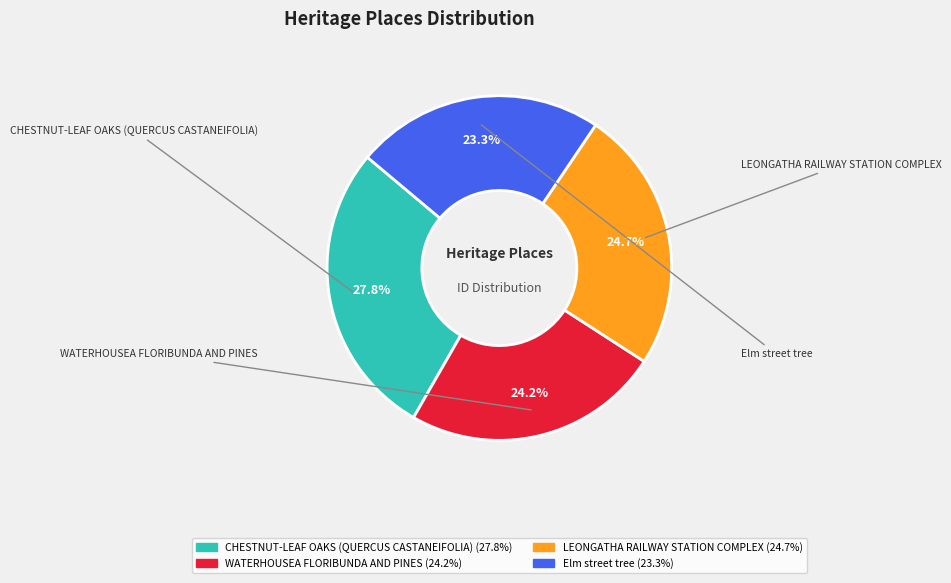

Which has a higher value, CHESTNUT-LEAF OAKS (QUERCUS CASTANEIFOLIA) or WATERHOUSEA FLORIBUNDA AND PINES?

CHESTNUT-LEAF OAKS (QUERCUS CASTANEIFOLIA)